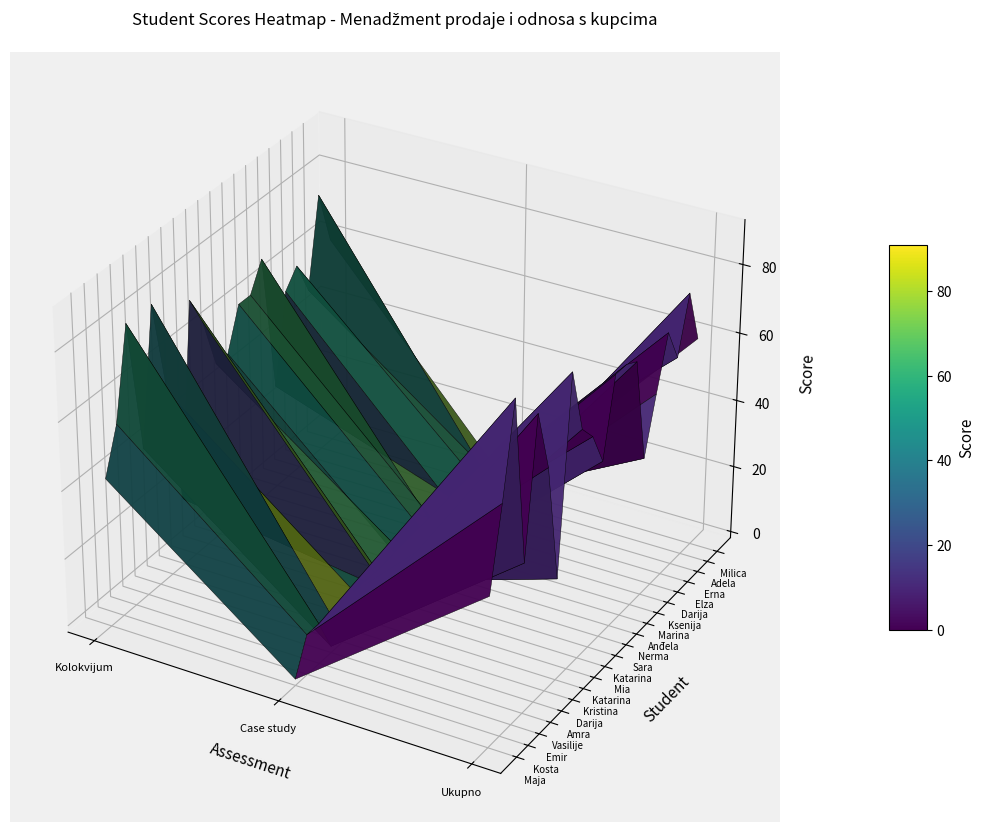

Which series has the widest spread of values?

Kečević Emir